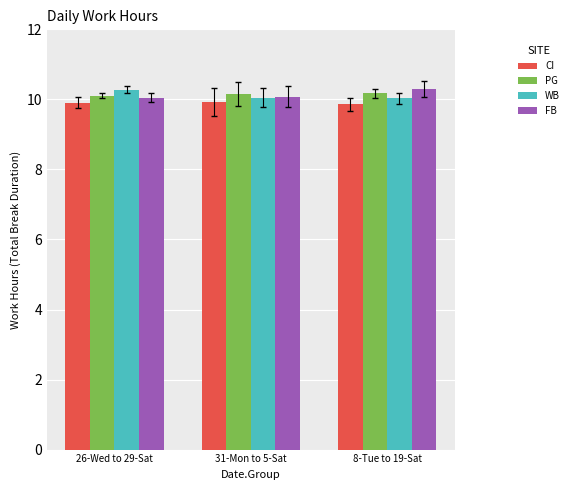

What is the highest value of the WB series?

10.3